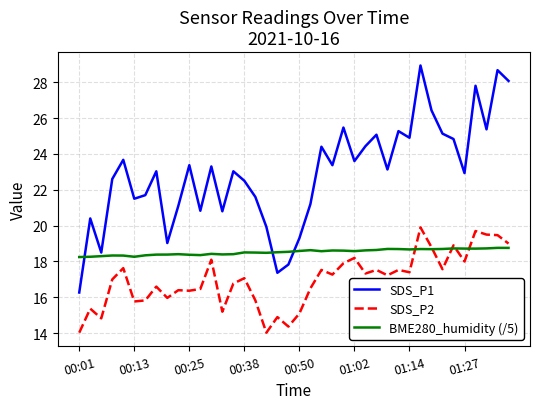

After their last crossing, which series has the higher values: BME280_humidity (/5) or SDS_P2?

SDS_P2